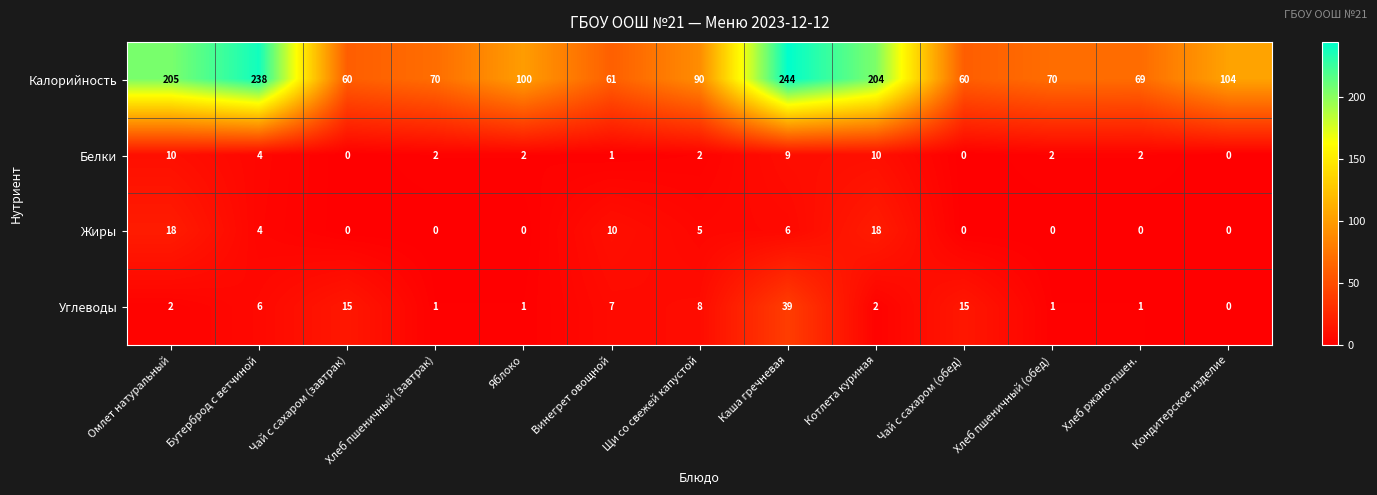

What is the spread (max minus min) of values at Яблоко?

100